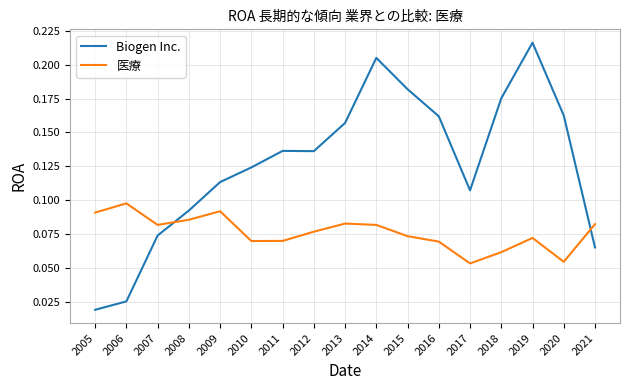

What is the sum of all Biogen Inc. values?

2.2